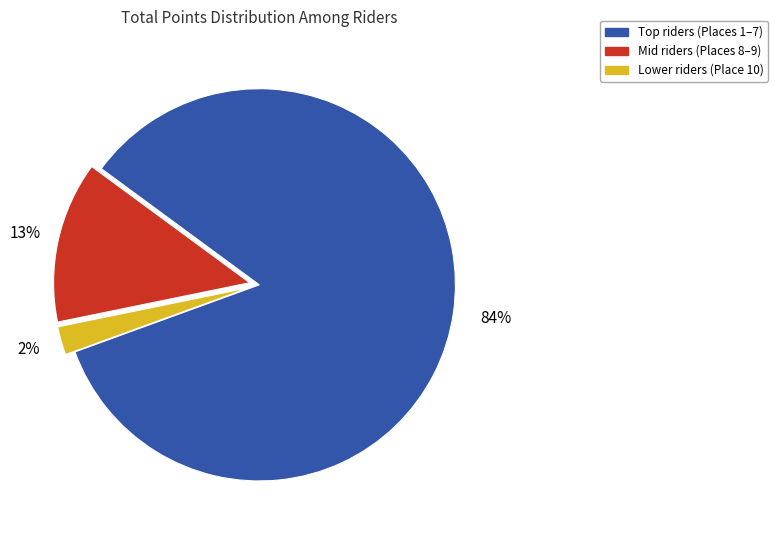

Count the number of slices in the pie.

3